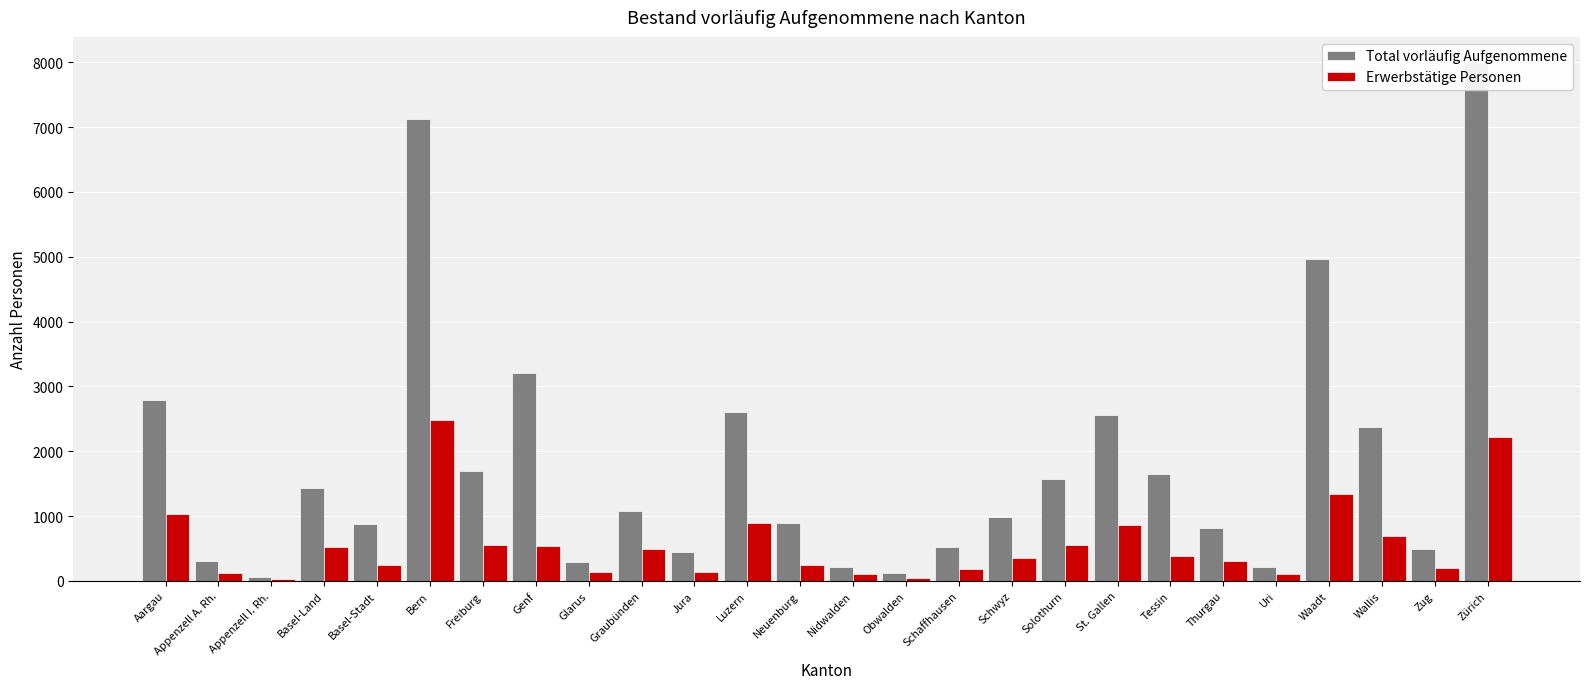

What are all the series names shown in the legend?

Total vorläufig Aufgenommene, Erwerbstätige Personen